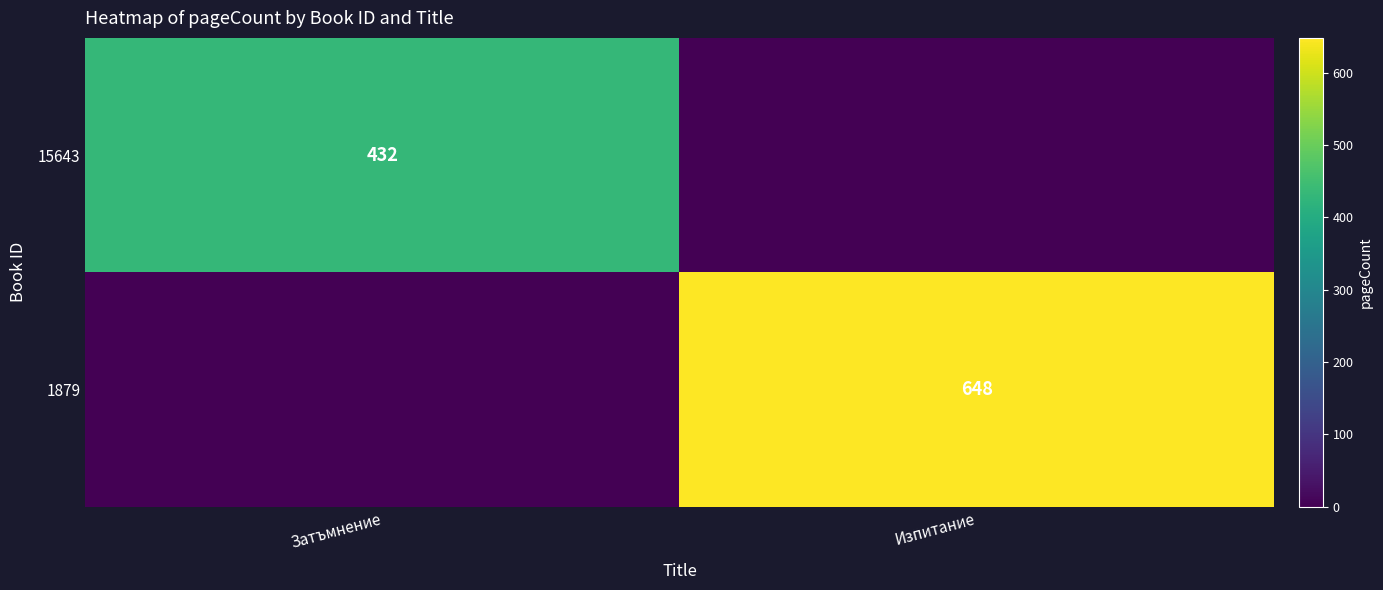

The 1879 series shows 392 at Изпитание. True or false?

False